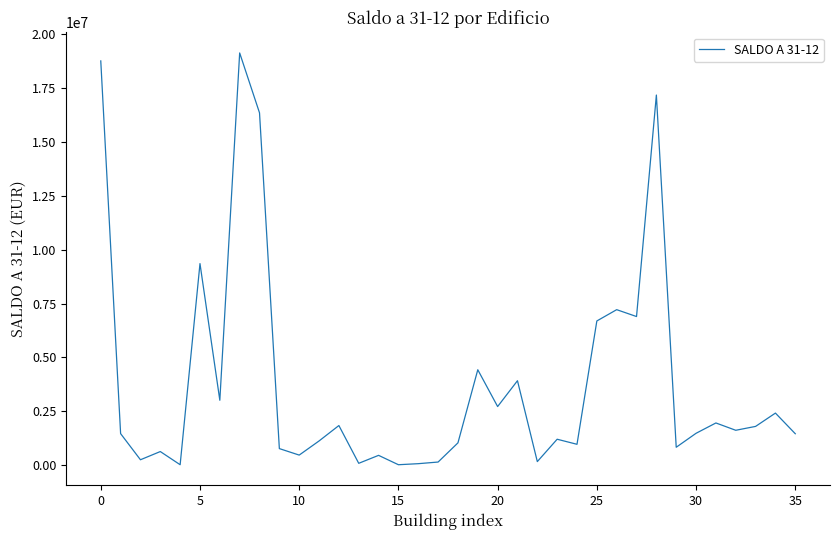

What is the maximum value shown in the chart?

19126250.5